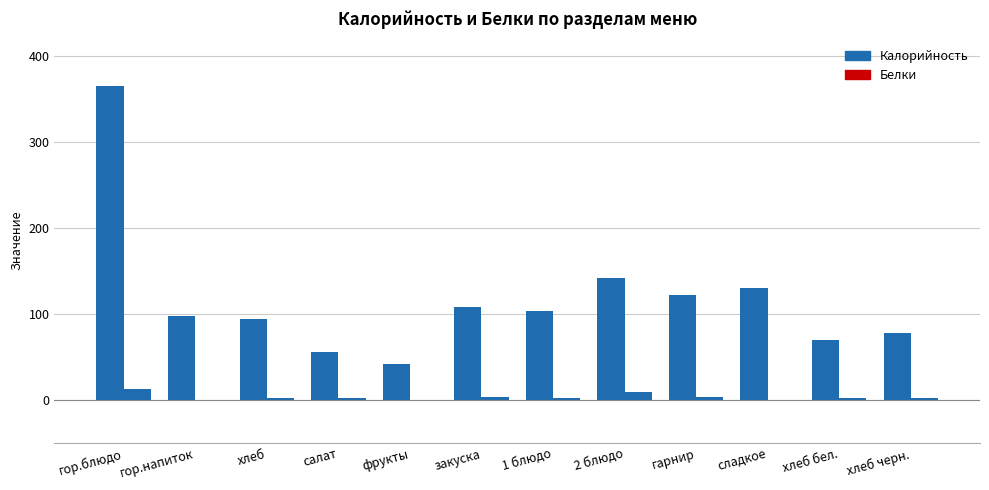

What is the difference between the maximum and second lowest values in the Калорийность series?

309.2